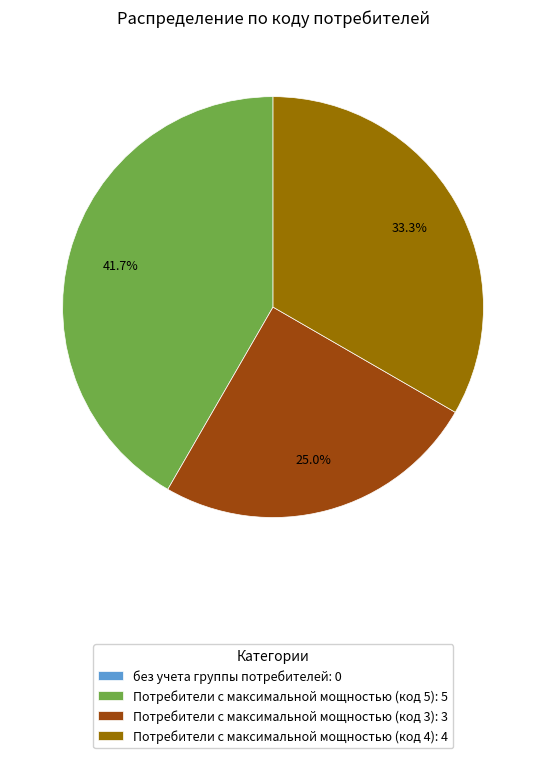

Is there any slice that represents more than half of the pie?

No